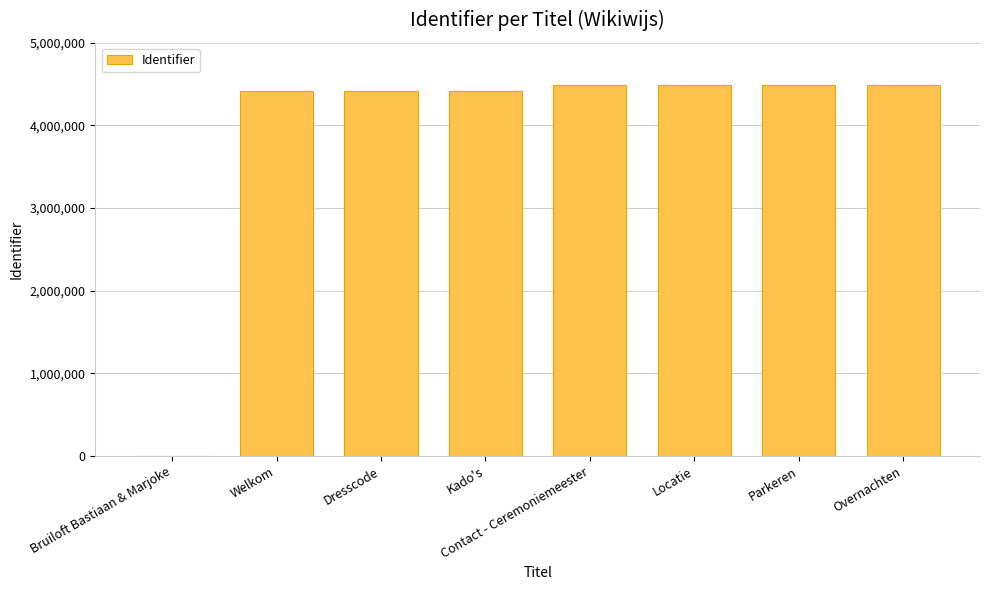

What is the sum of the values at Bruiloft Bastiaan & Marjoke and Welkom?

4417743